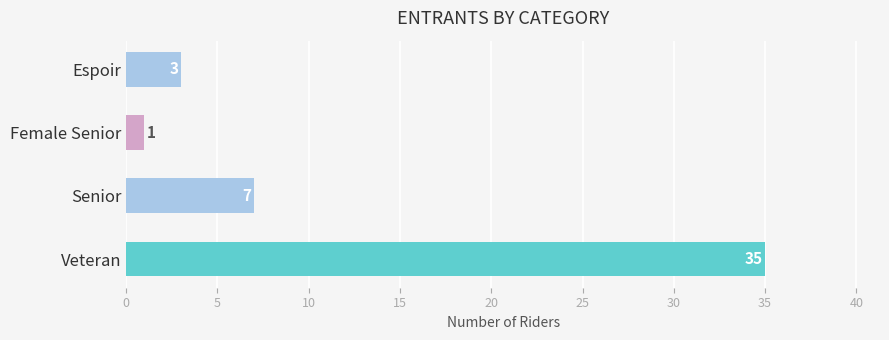

Which category has the highest value across all series?

Veteran